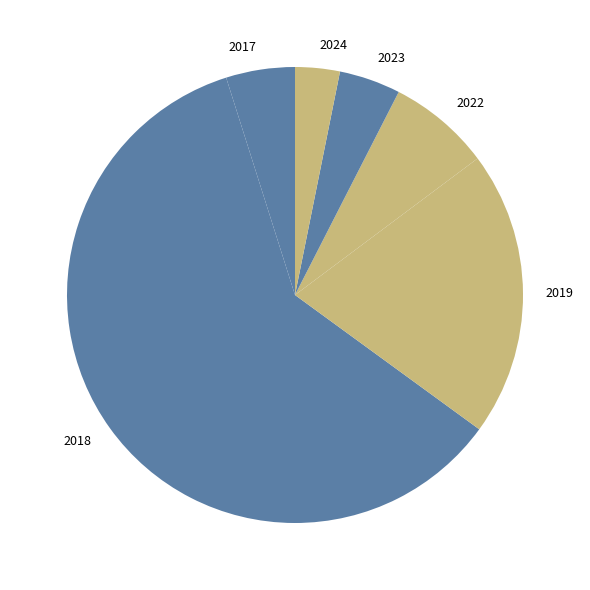

How many slices are in this pie chart?

6